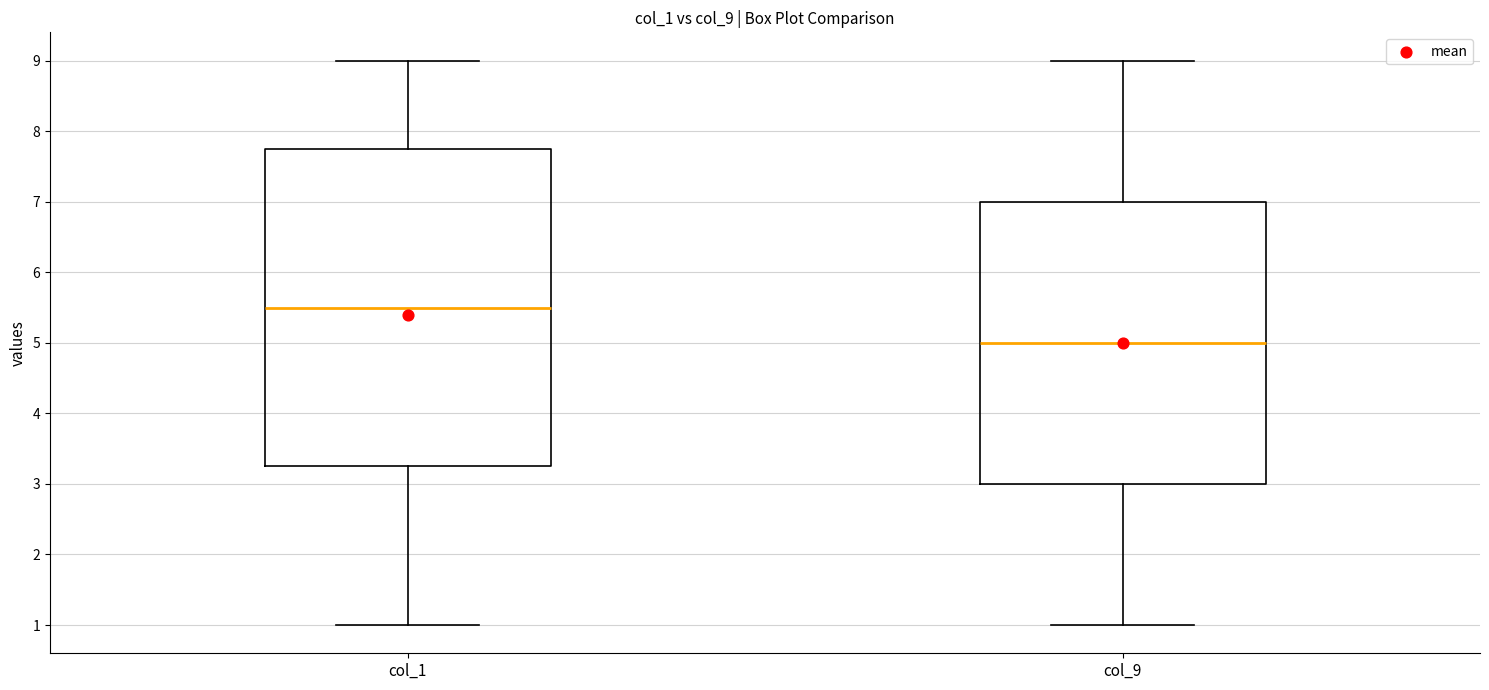

Reading left to right, read every box against the y-axis: the position of its median line, the range the box covers, and the ends of its whiskers. The values are not printed on the chart, so give them approximately, as read against the axis.

col_1: median 5.5, box 3.3 to 7.8, whiskers 1.0 to 9.0
col_9: median 5.0, box 3.0 to 7.0, whiskers 1.0 to 9.0